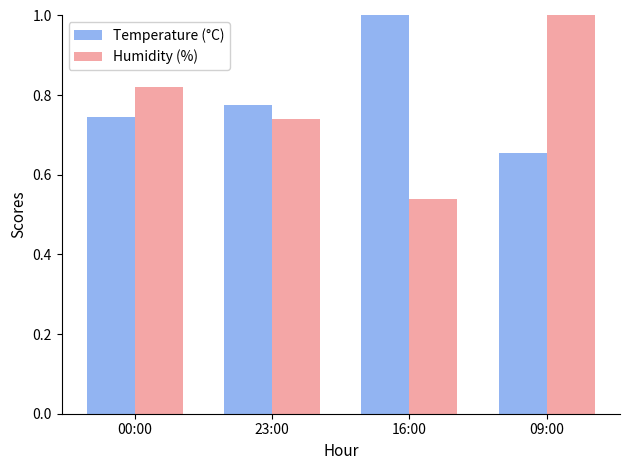

What is the total value across all series at 00:00?

1.6